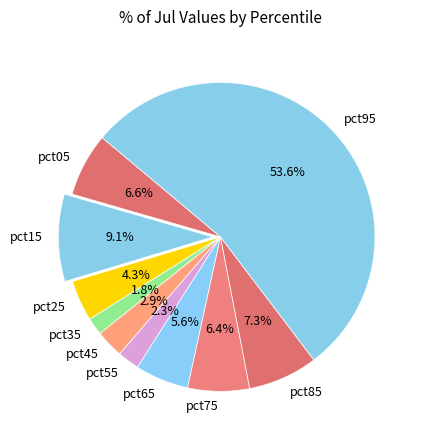

True or false: pct35 accounts for 2% of the total.

True